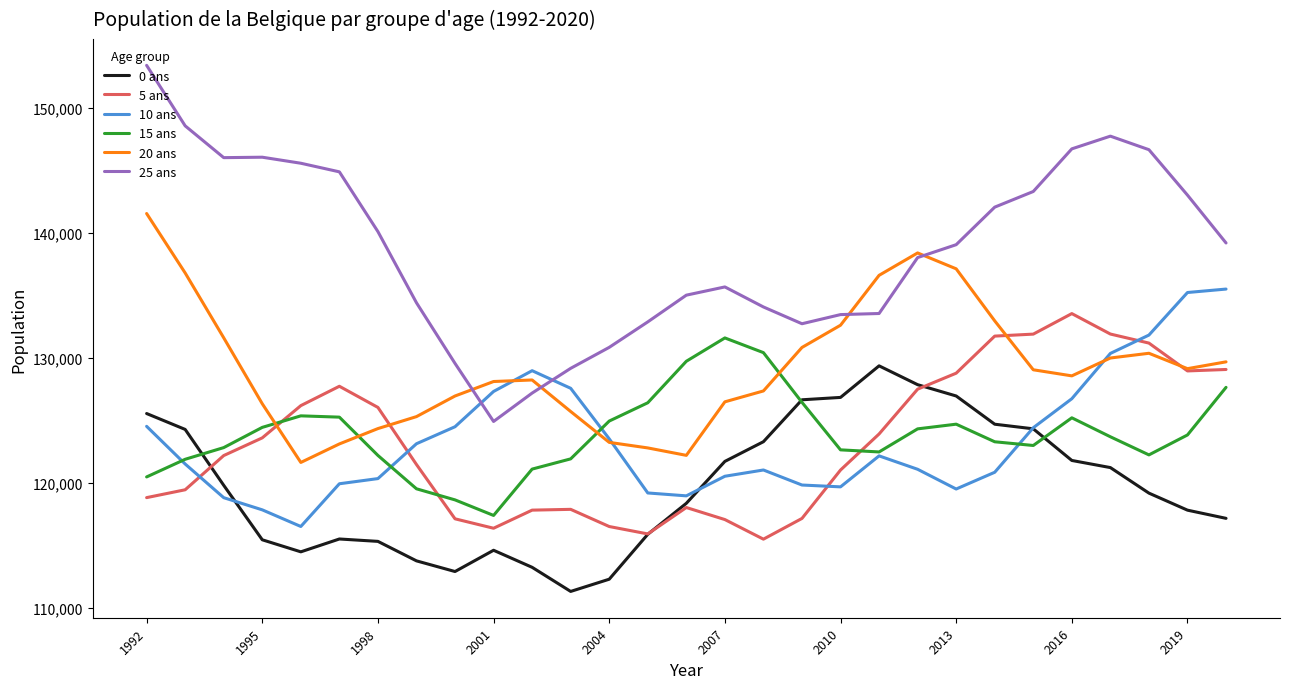

Which series has the largest range (max minus min)?

25 ans